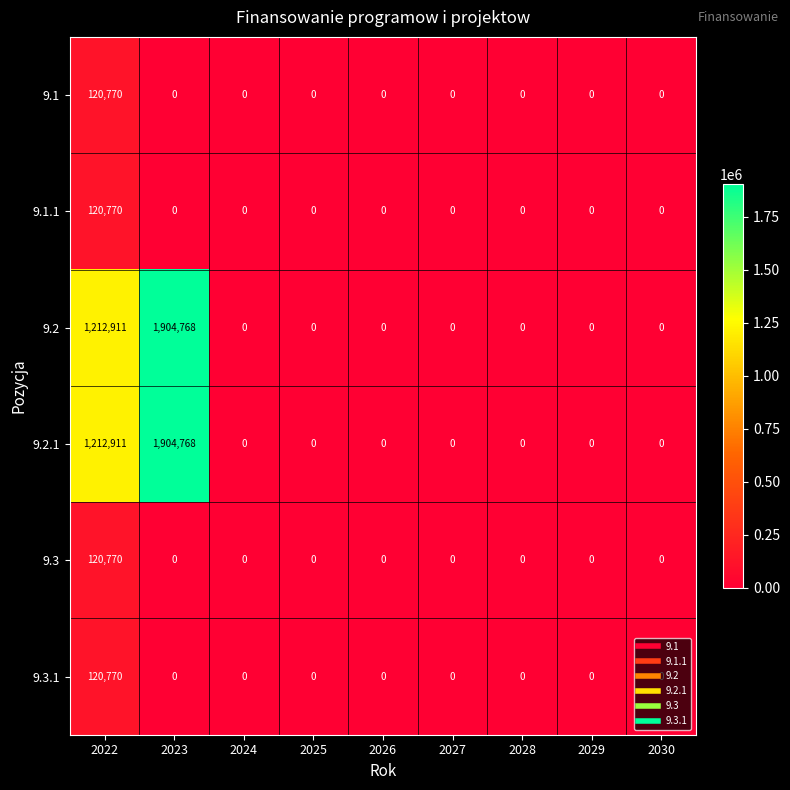

At which category is the sum across all series the highest?

2023